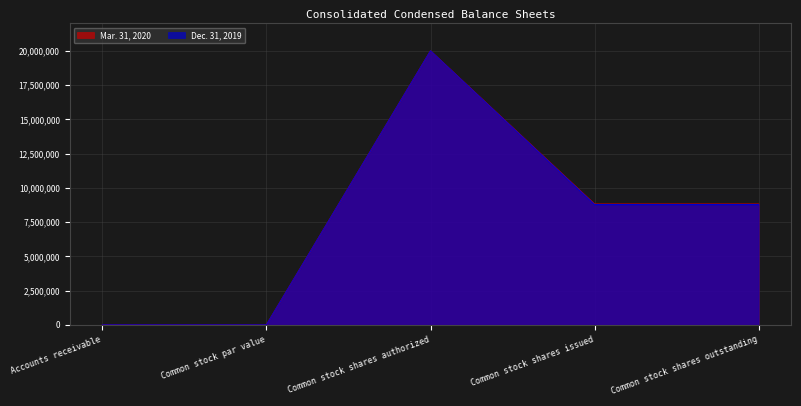

True or false: Dec. 31, 2019 and Mar. 31, 2020 cross at least once.

False